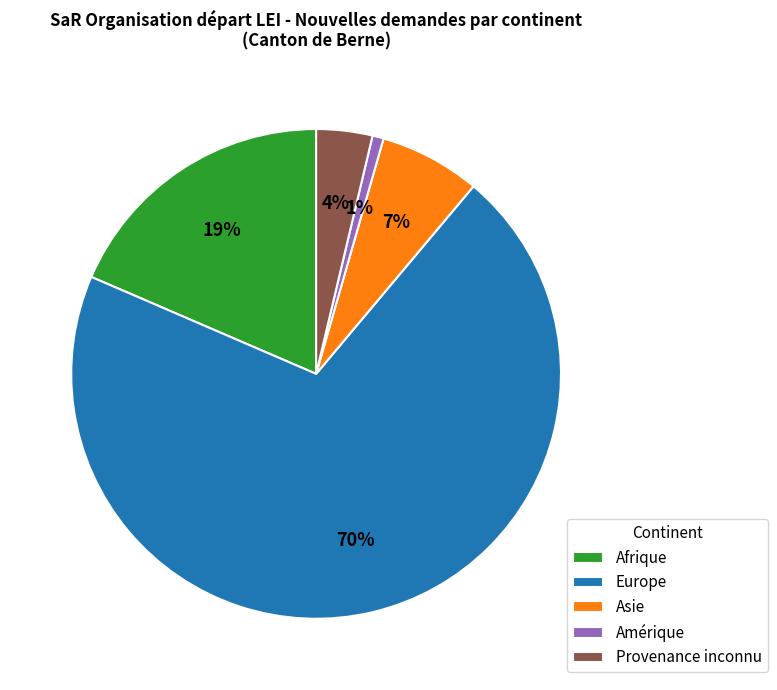

Combined, do Asie and Europe account for over 50%?

Yes